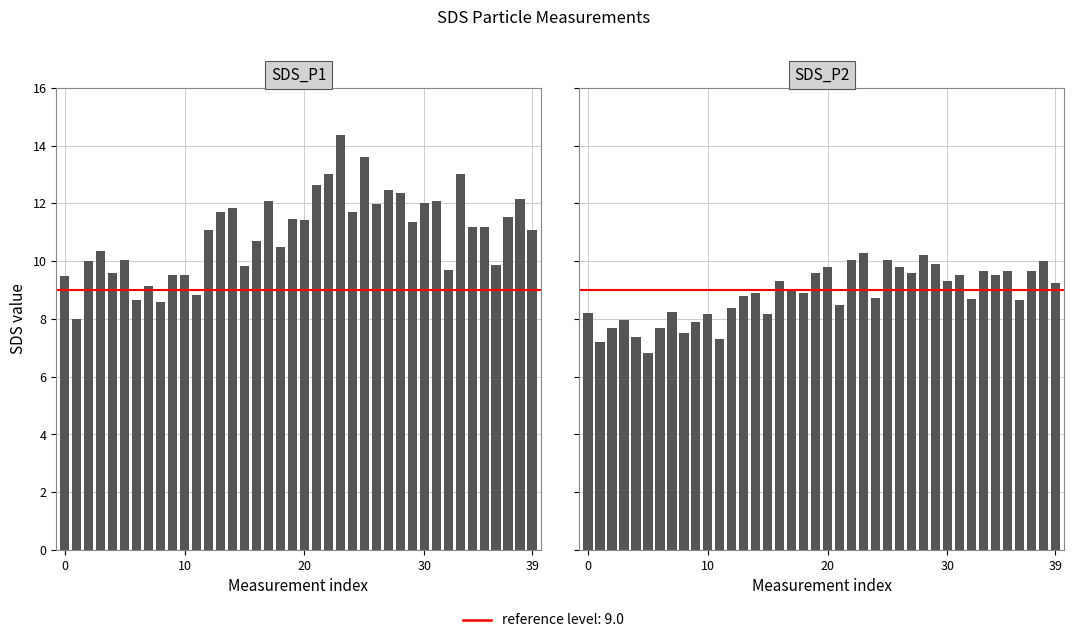

How many values in the SDS_P2 series are below 8?

9